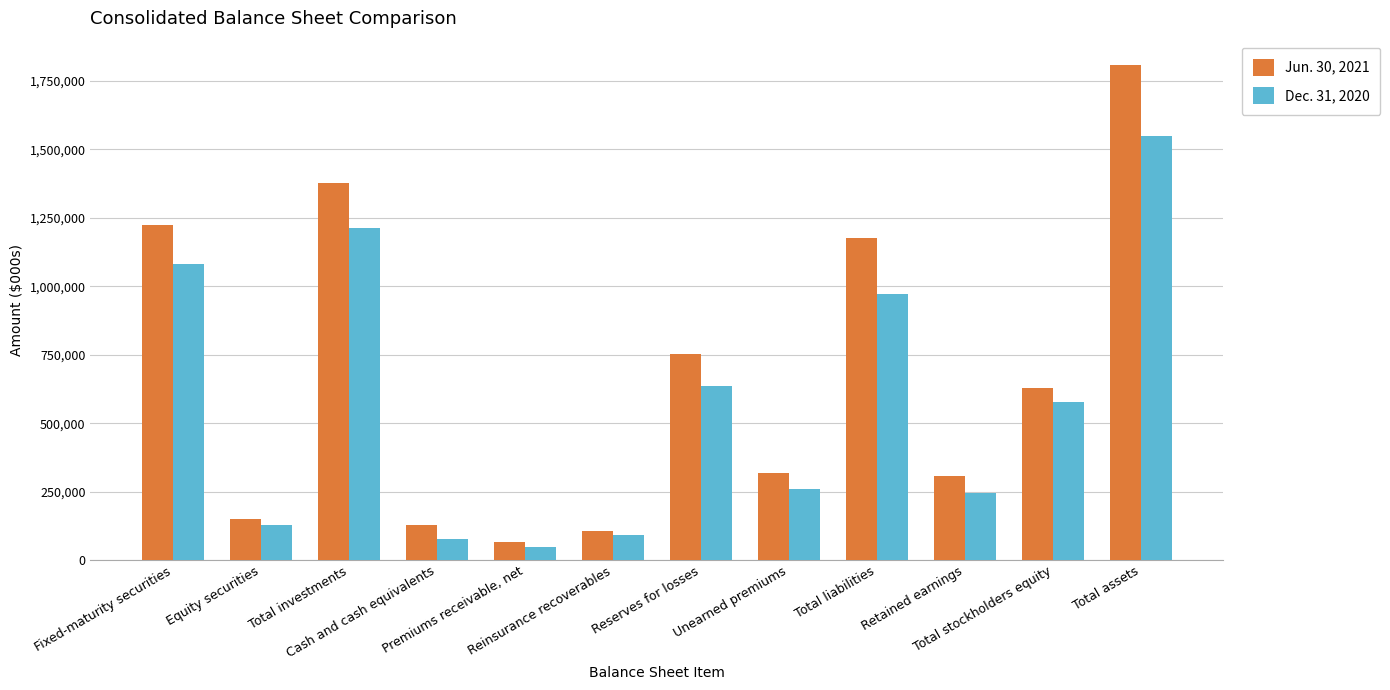

Rank the series at Total investments from lowest to highest value.

Dec. 31, 2020, Jun. 30, 2021